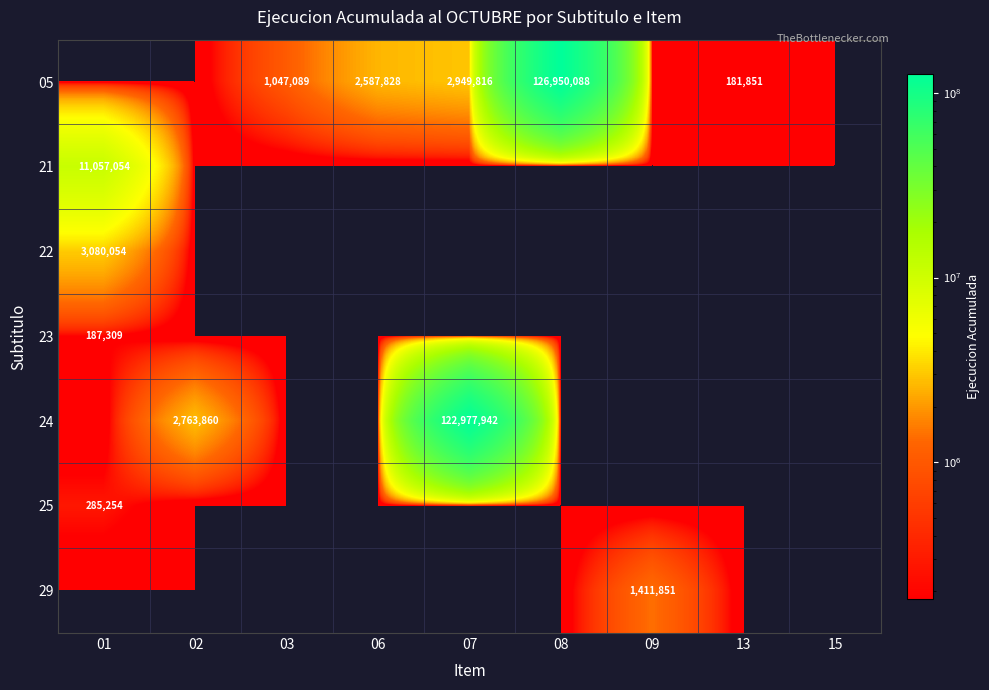

The 05 series shows 1708595 at 07. True or false?

False